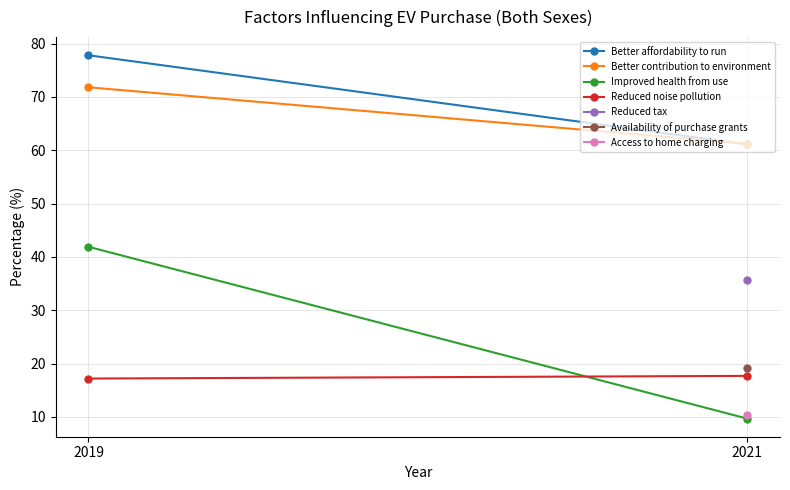

What is the difference between the Better affordability to run values at 2021 and 2019?

16.7